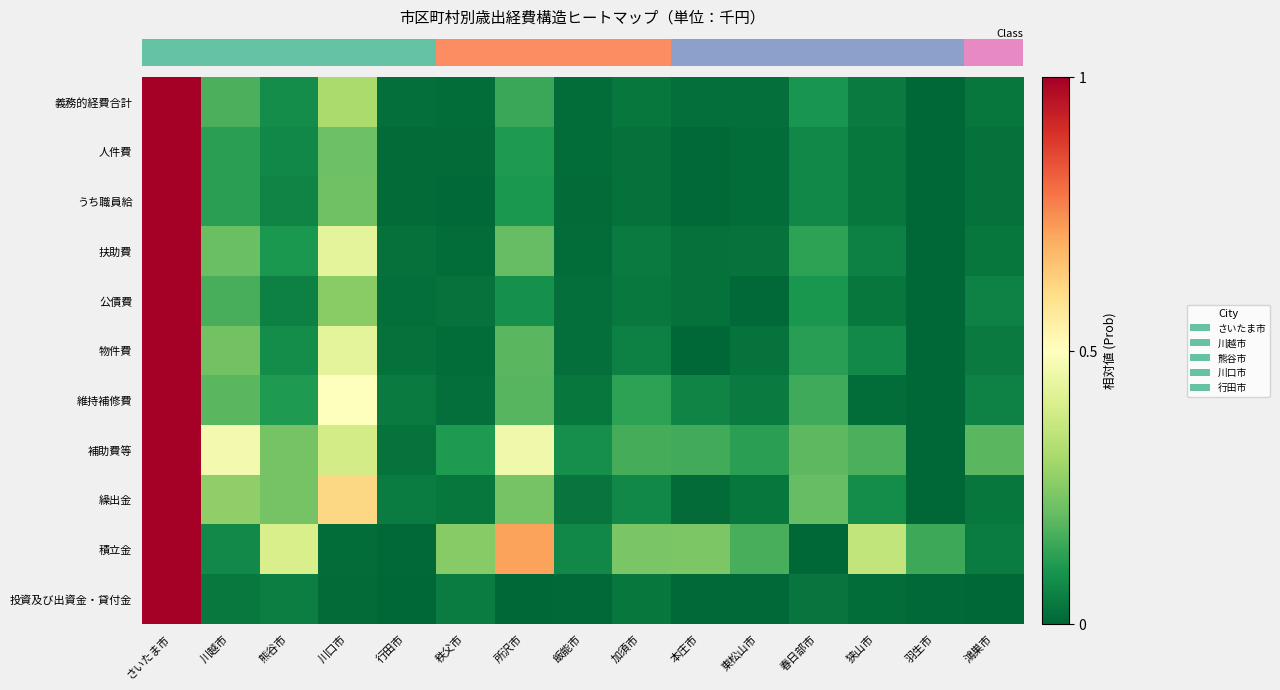

What is the total value across all series at 川越市?

2.0